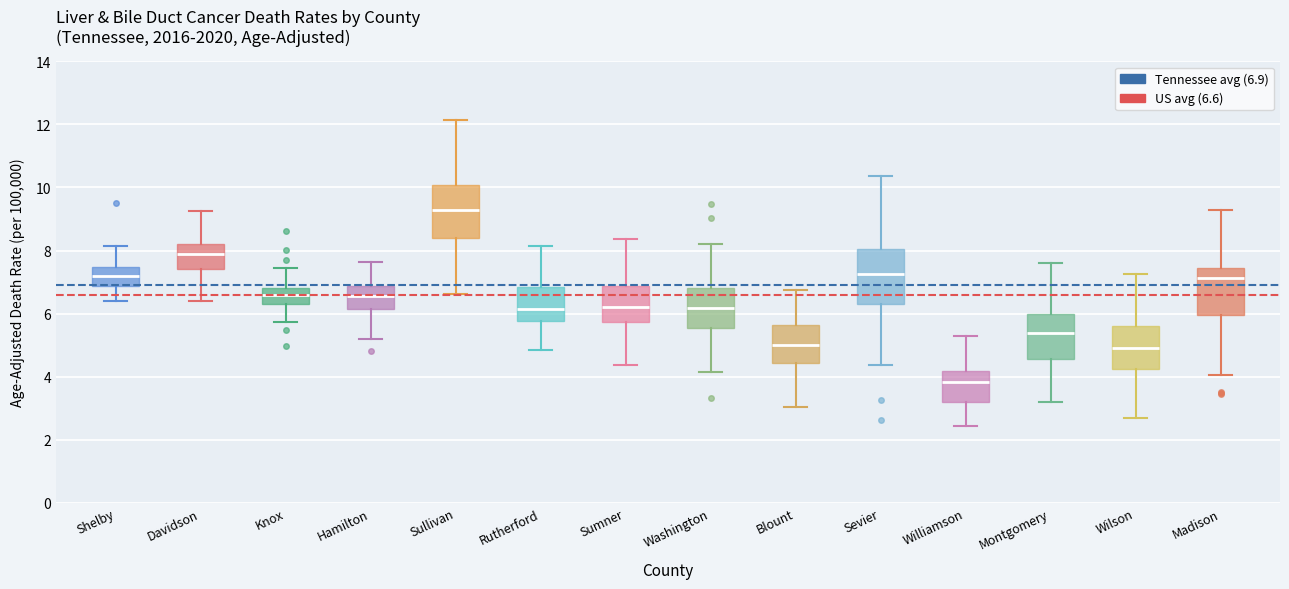

Reading left to right, transcribe this box plot: for each box, give where its median line is, the range the box spans, and where its two whiskers end, as read against the y-axis. The values are not printed on the chart, so give them approximately, as read against the axis.

Shelby: median 7.2, box 6.8 to 7.4, whiskers 6.4 to 8.2
Davidson: median 7.8, box 7.4 to 8.2, whiskers 6.4 to 9.2
Knox: median 6.6, box 6.4 to 6.8, whiskers 5.8 to 7.4
Hamilton: median 6.6, box 6.2 to 6.8, whiskers 5.2 to 7.6
Sullivan: median 9.4, box 8.4 to 10.0, whiskers 6.6 to 12.2
Rutherford: median 6.2, box 5.8 to 6.8, whiskers 4.8 to 8.2
Sumner: median 6.2, box 5.8 to 6.8, whiskers 4.4 to 8.4
Washington: median 6.2, box 5.6 to 6.8, whiskers 4.2 to 8.2
Blount: median 5.0, box 4.4 to 5.6, whiskers 3.0 to 6.8
Sevier: median 7.2, box 6.2 to 8.0, whiskers 4.4 to 10.4
Williamson: median 3.8, box 3.2 to 4.2, whiskers 2.4 to 5.2
Montgomery: median 5.4, box 4.6 to 6.0, whiskers 3.2 to 7.6
Wilson: median 5.0, box 4.2 to 5.6, whiskers 2.6 to 7.2
Madison: median 7.2, box 6.0 to 7.4, whiskers 4.0 to 9.2